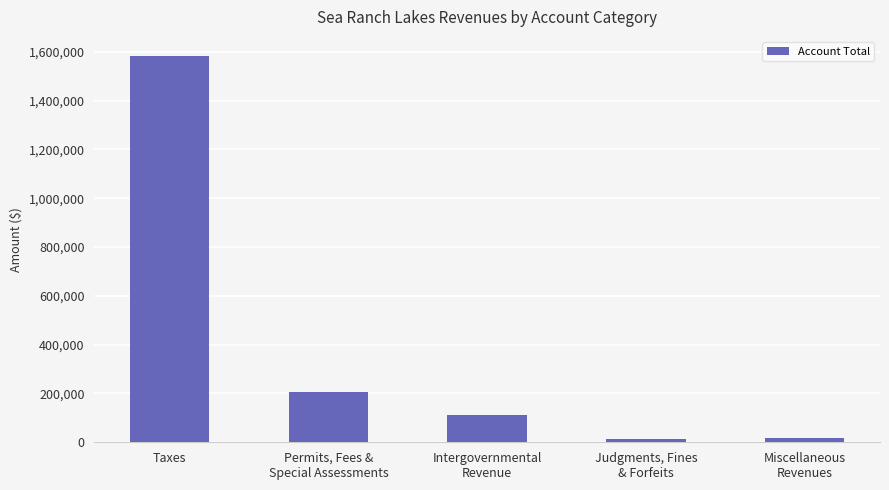

Which label corresponds to the largest value in the chart?

Taxes